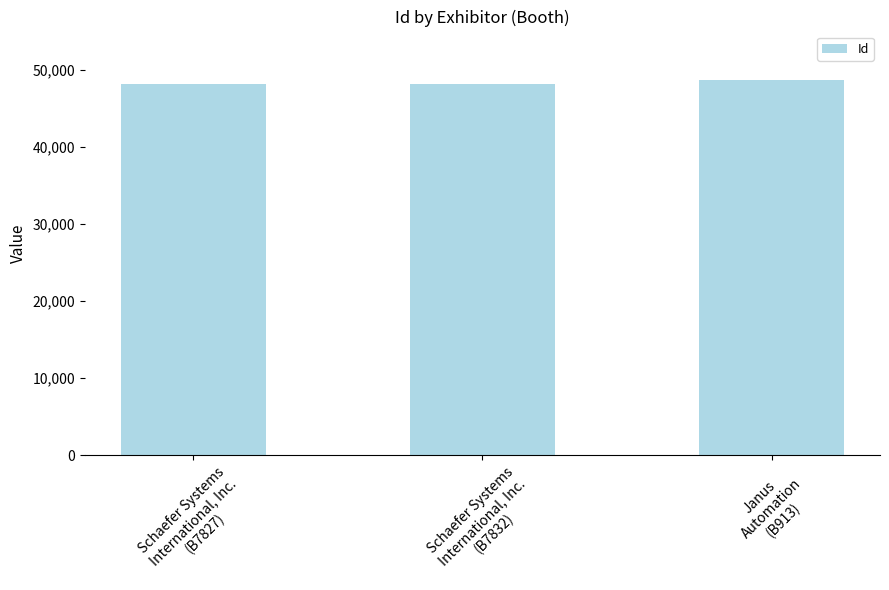

What is the change in value from Schaefer Systems
International, Inc.
(B7827) to Janus
Automation
(B913)?

+480